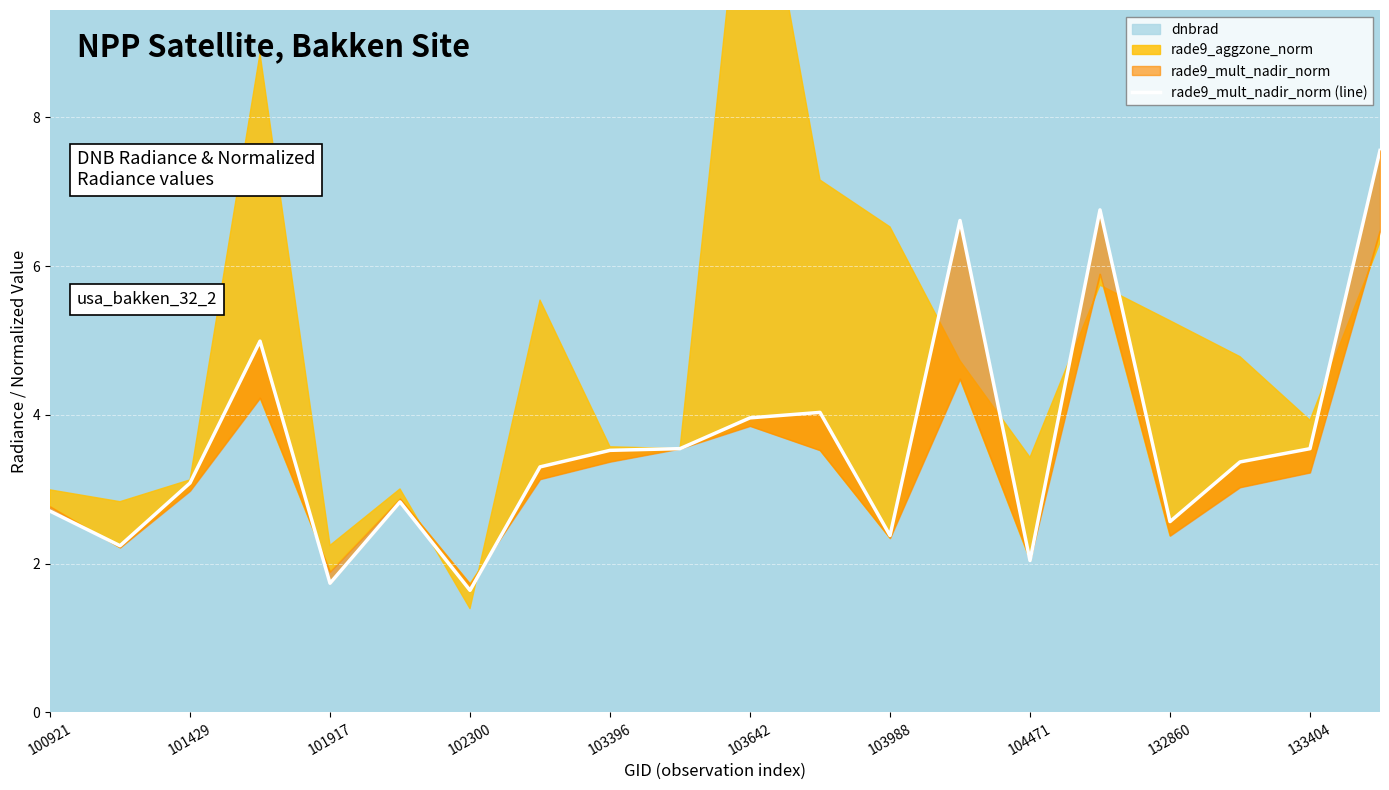

How many data points are less than 3?

8